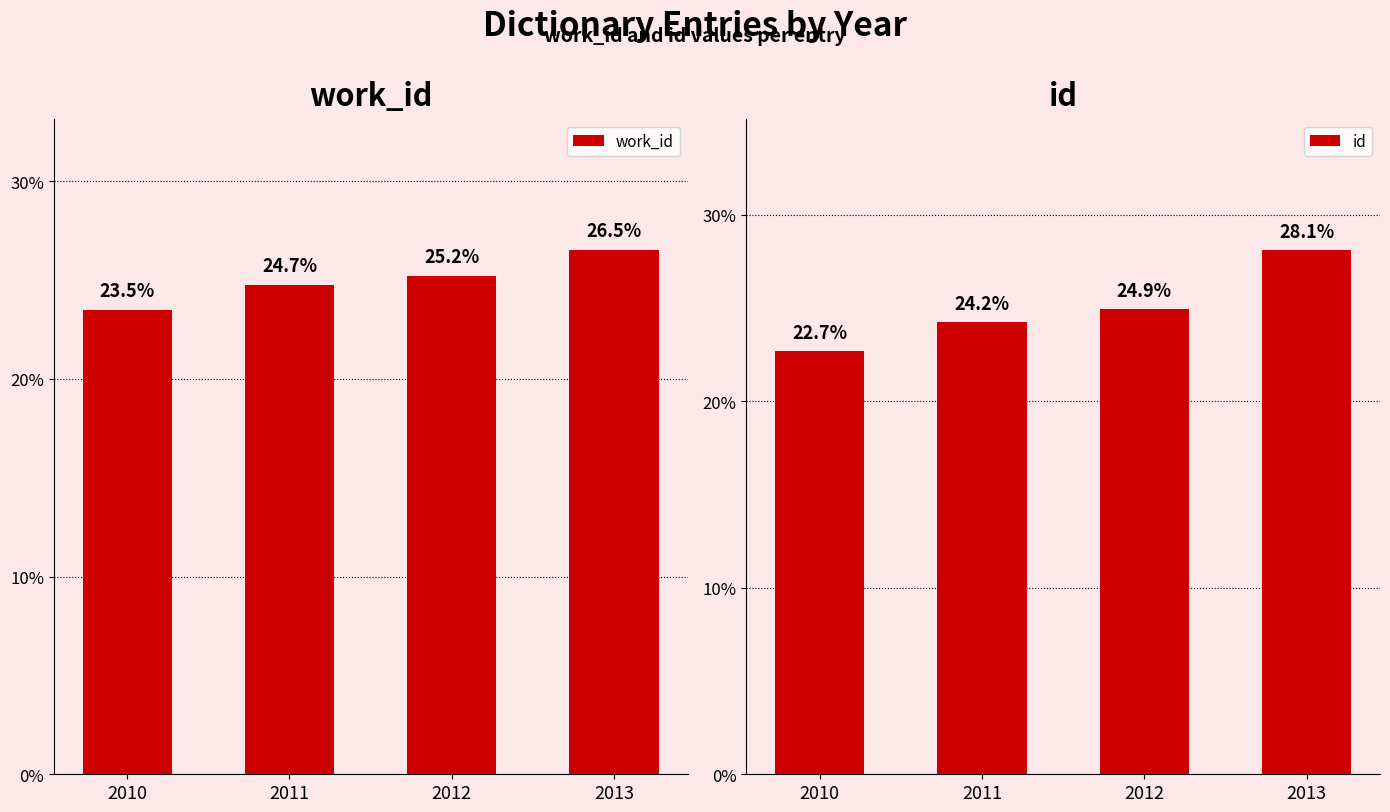

Which category has the lowest value in the id series?

2010